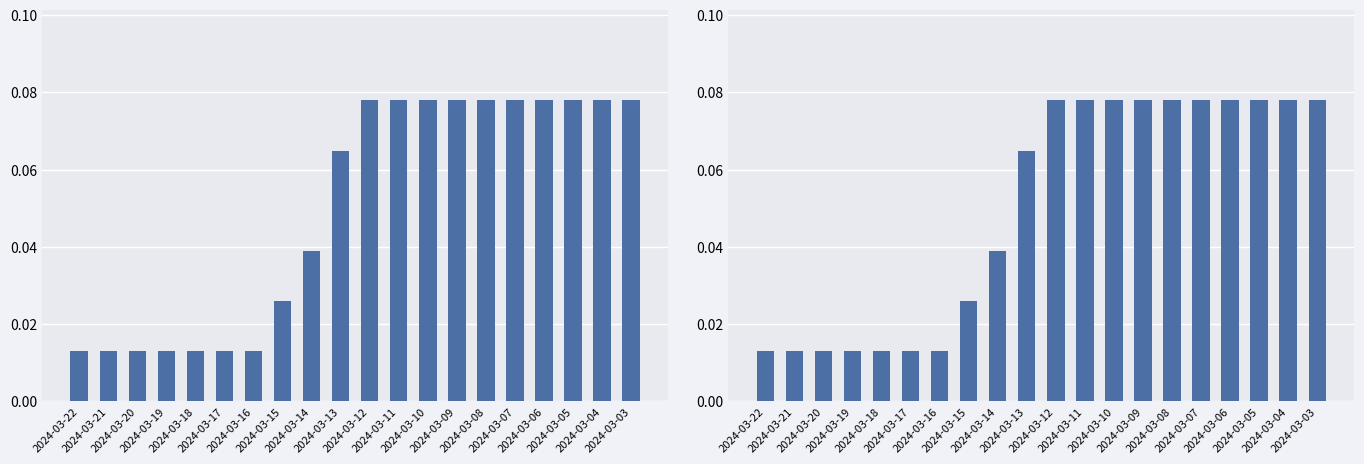

How many values are between 0 and 1?

20